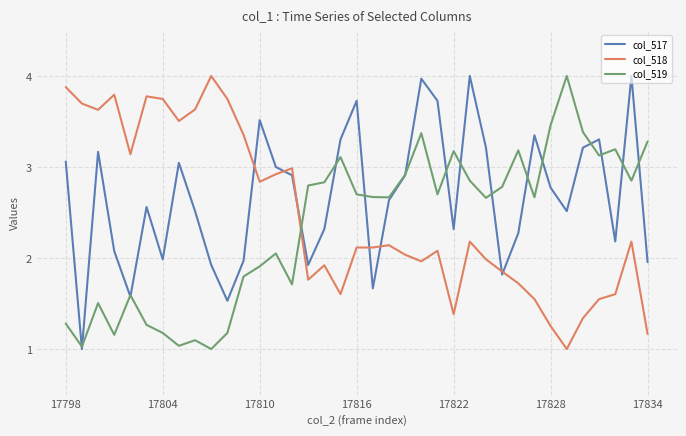

What is the minimum value shown in the chart?

1.0